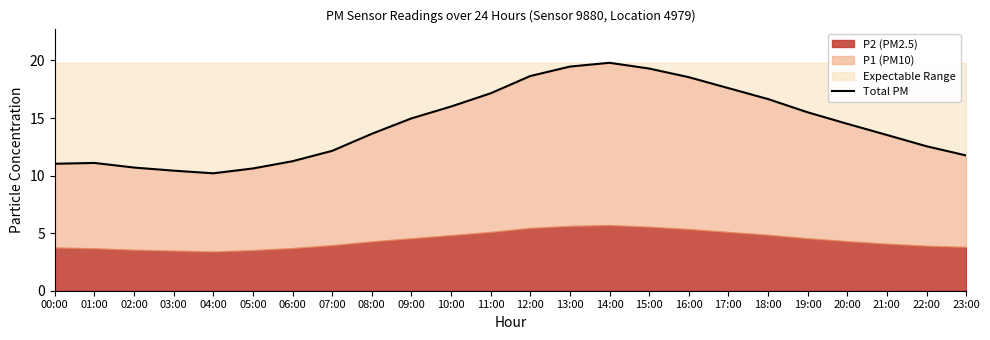

List the labels in order of value, smallest first.

04:00, 03:00, 05:00, 02:00, 00:00, 01:00, 06:00, 23:00, 07:00, 22:00, 21:00, 08:00, 20:00, 09:00, 19:00, 10:00, 18:00, 11:00, 17:00, 16:00, 12:00, 15:00, 13:00, 14:00